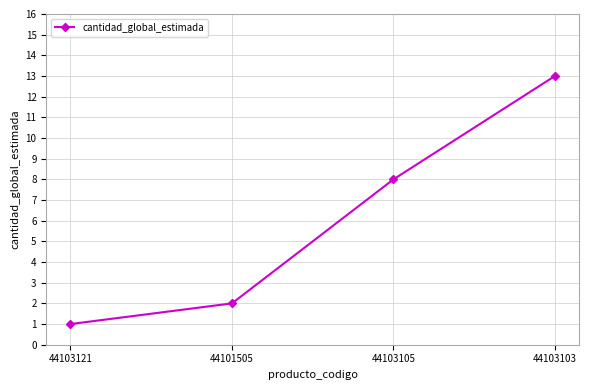

Reading right to left, extract all data points from this chart.

13	8	2	1